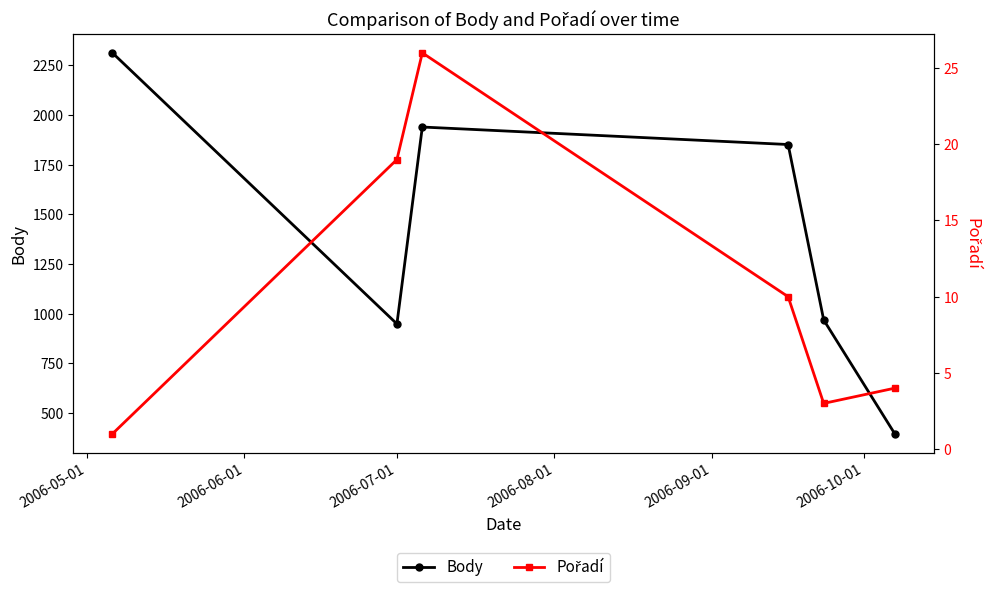

Reading left to right, transcribe all the data shown in this chart.

Body: 2312	949	1939	1851	969	396
Pořadí: 1	19	26	10	3	4